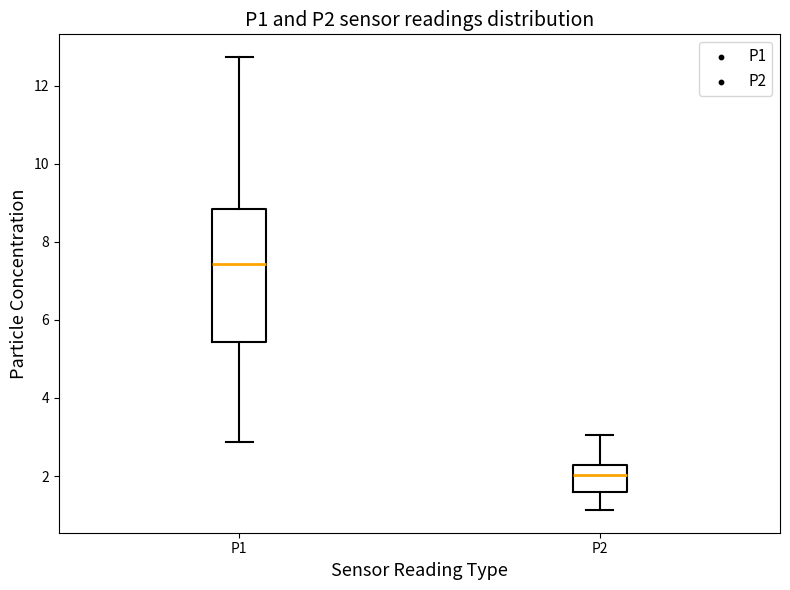

Comparing the boxes themselves (not the whiskers), which one is the tallest?

P1